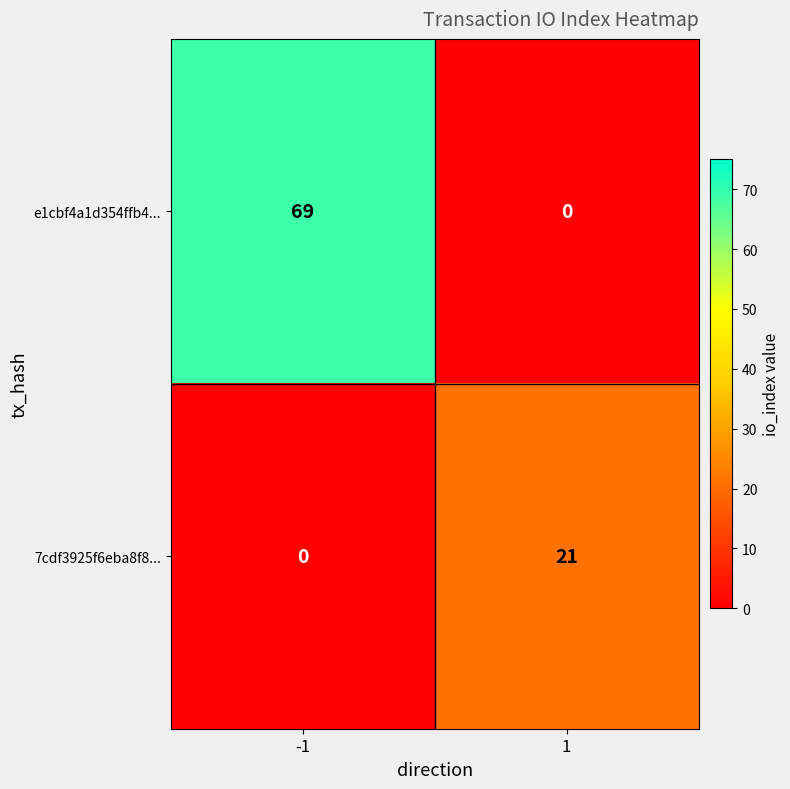

Reading left to right, extract all data points from this chart.

e1cbf4a1d354ffb4...: 69	0
7cdf3925f6eba8f8...: 0	21